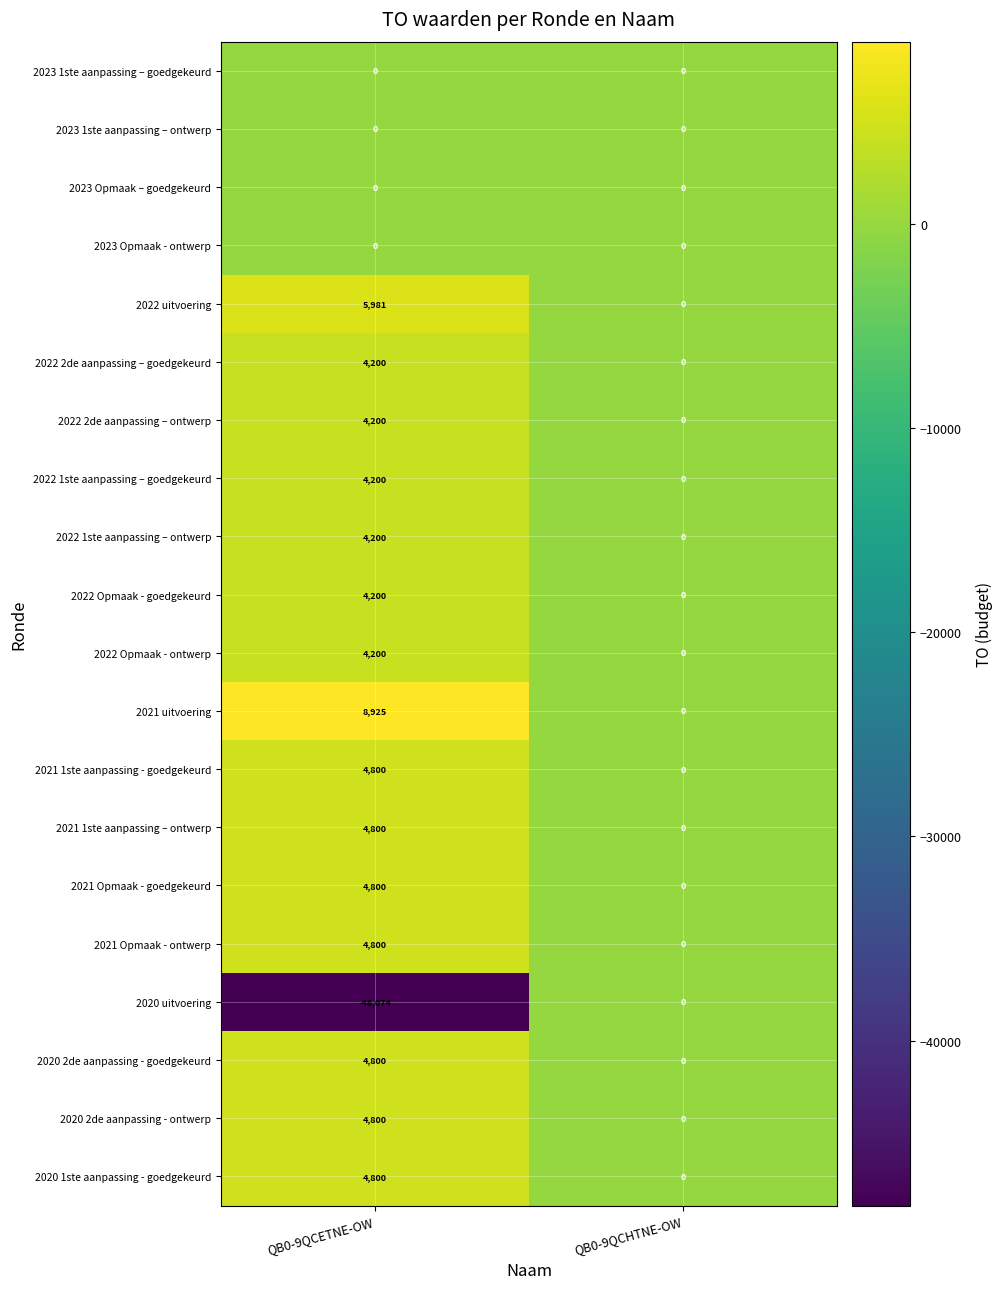

The 2021 Opmaak - ontwerp series shows 7208 at QB0-9QCETNE-OW. True or false?

False